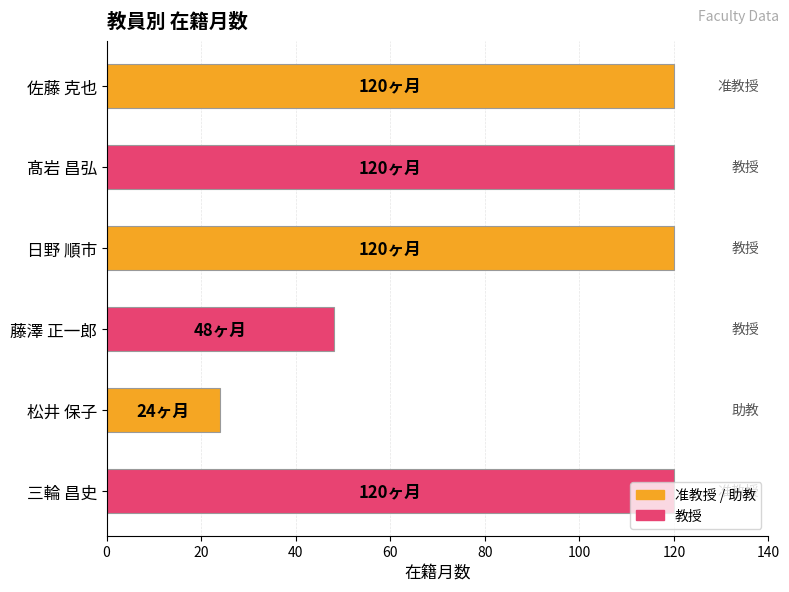

Does the chart contain any negative values?

No